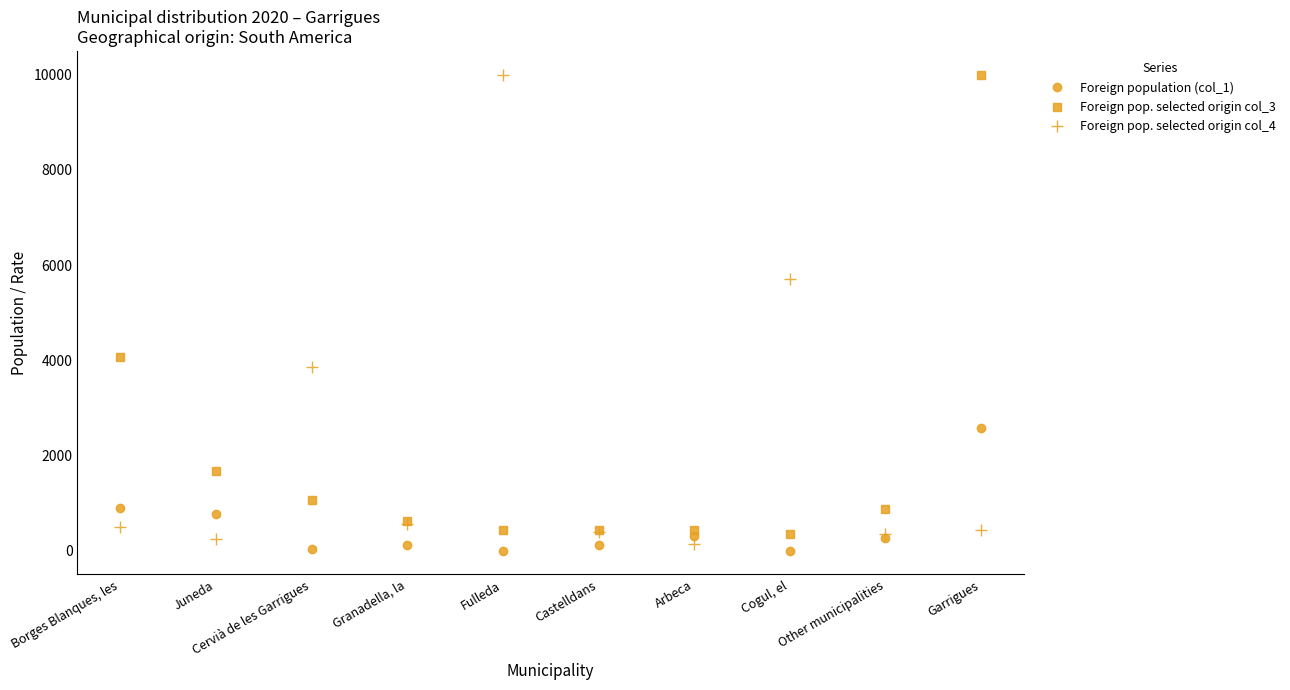

How many distinct data groups are displayed?

3